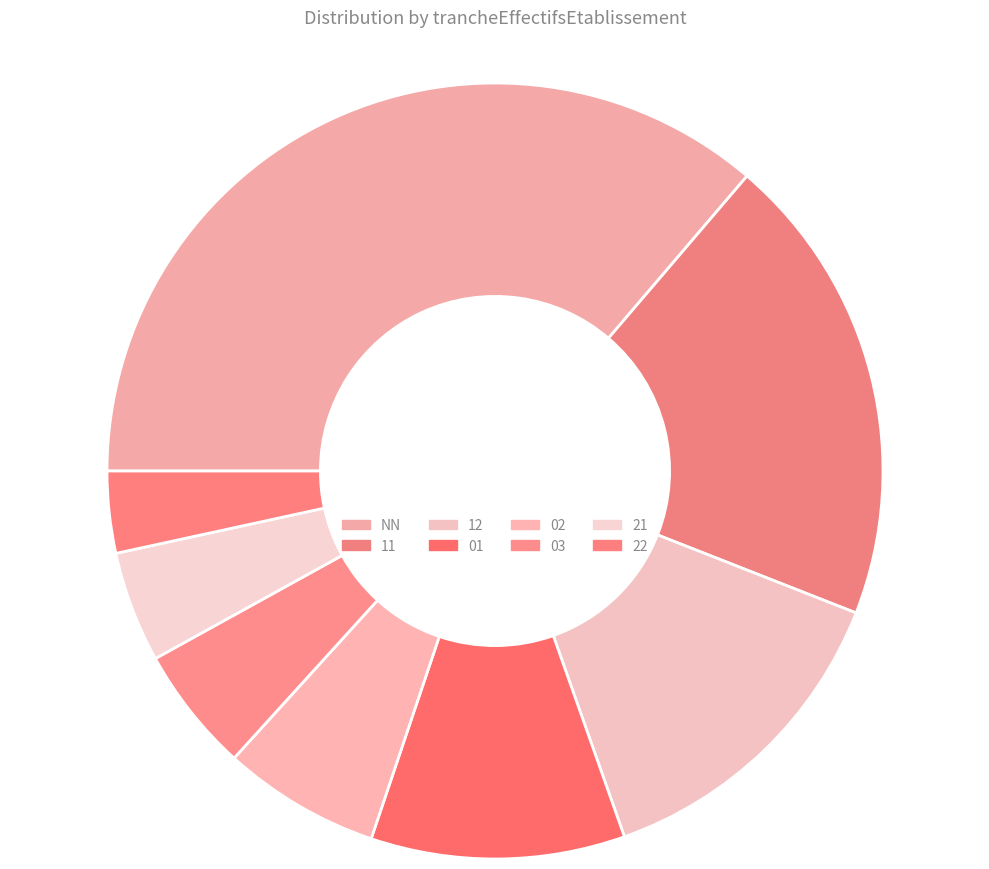

What percentage do 12 and 21 together represent?

17.3%